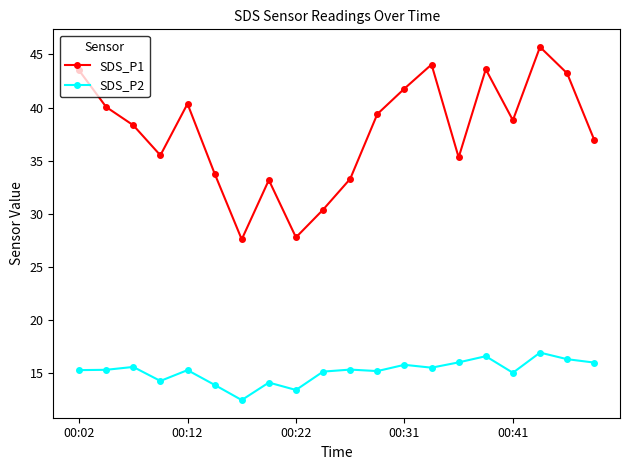

What is the highest value of the SDS_P2 series?

16.9